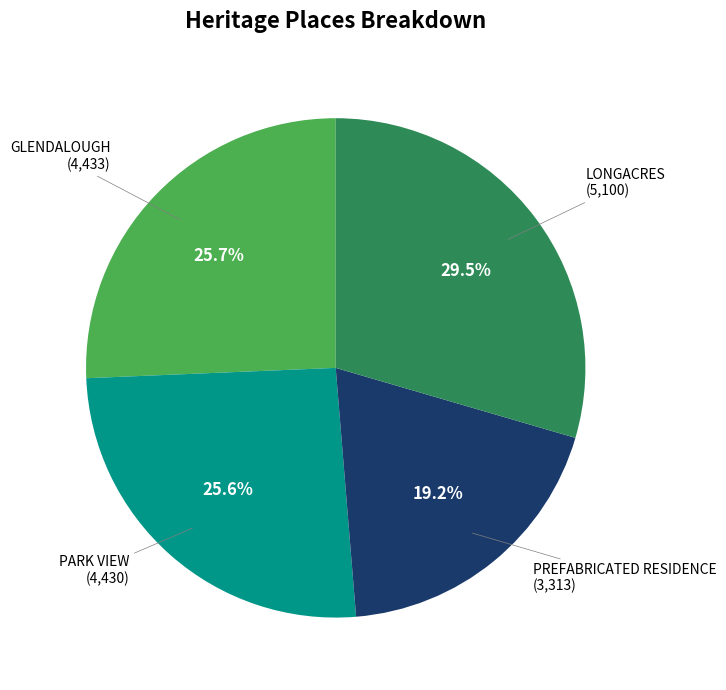

How many segments does this pie chart have?

4